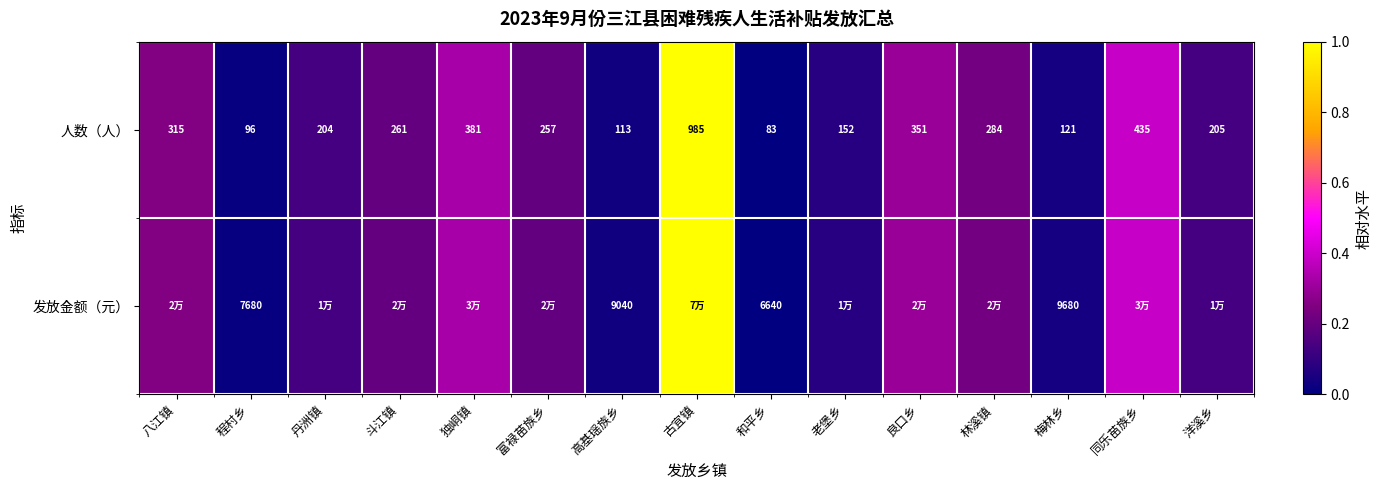

Is the value of 人数（人） at 良口乡 greater than the value of 发放金额（元） at 程村乡?

No